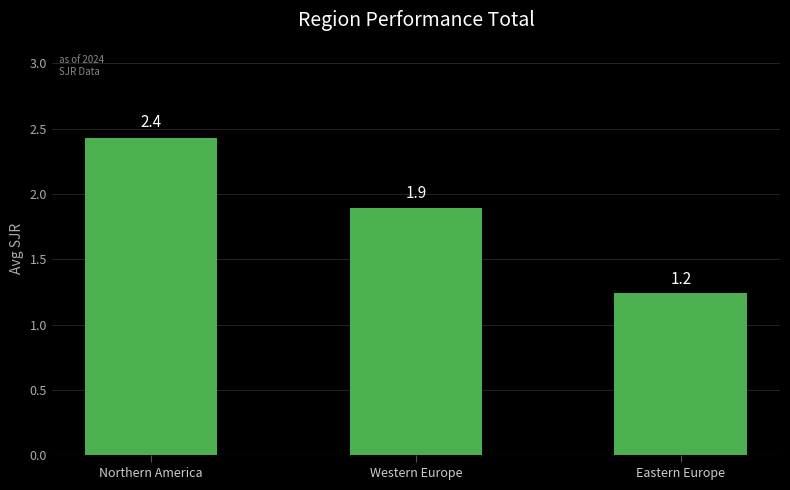

What is the difference between the maximum and minimum values?

1.2